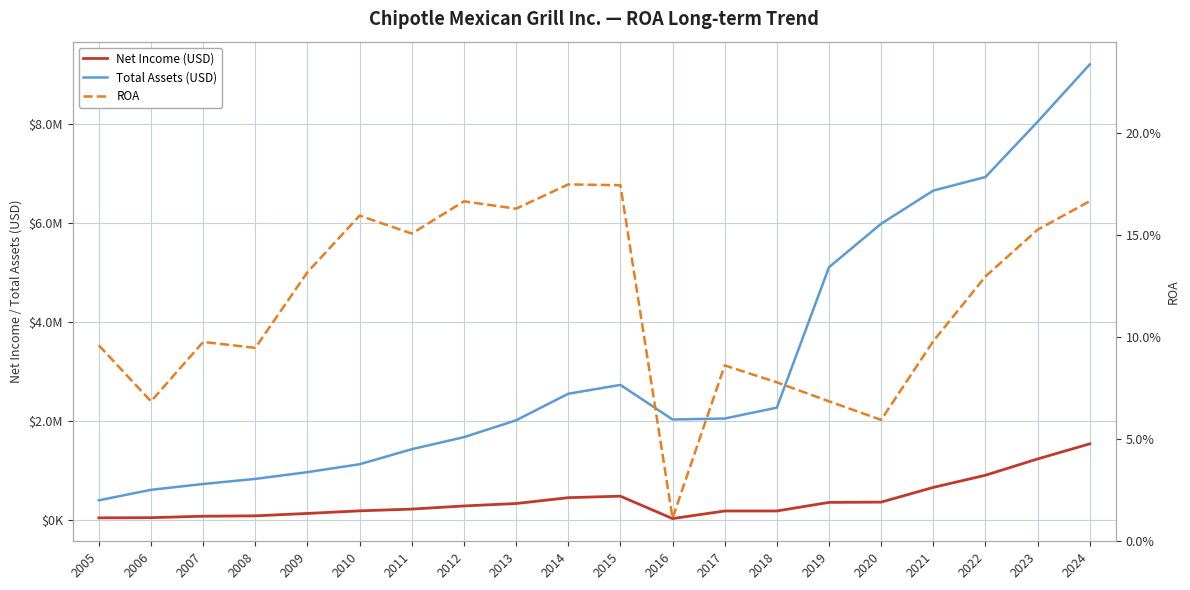

The value of ROA at 2018 is 0.0. True or false?

False